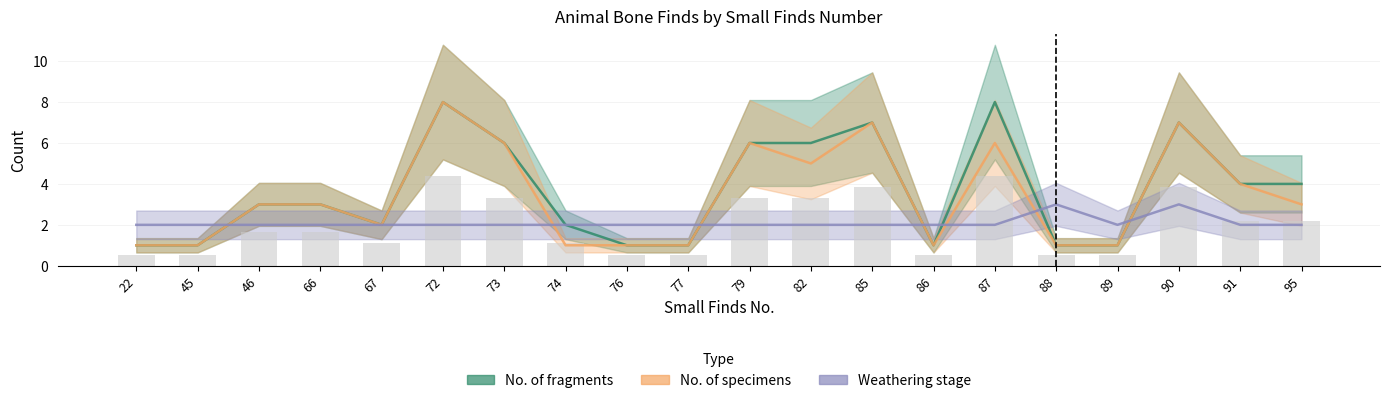

What is the minimum value shown in the chart?

1